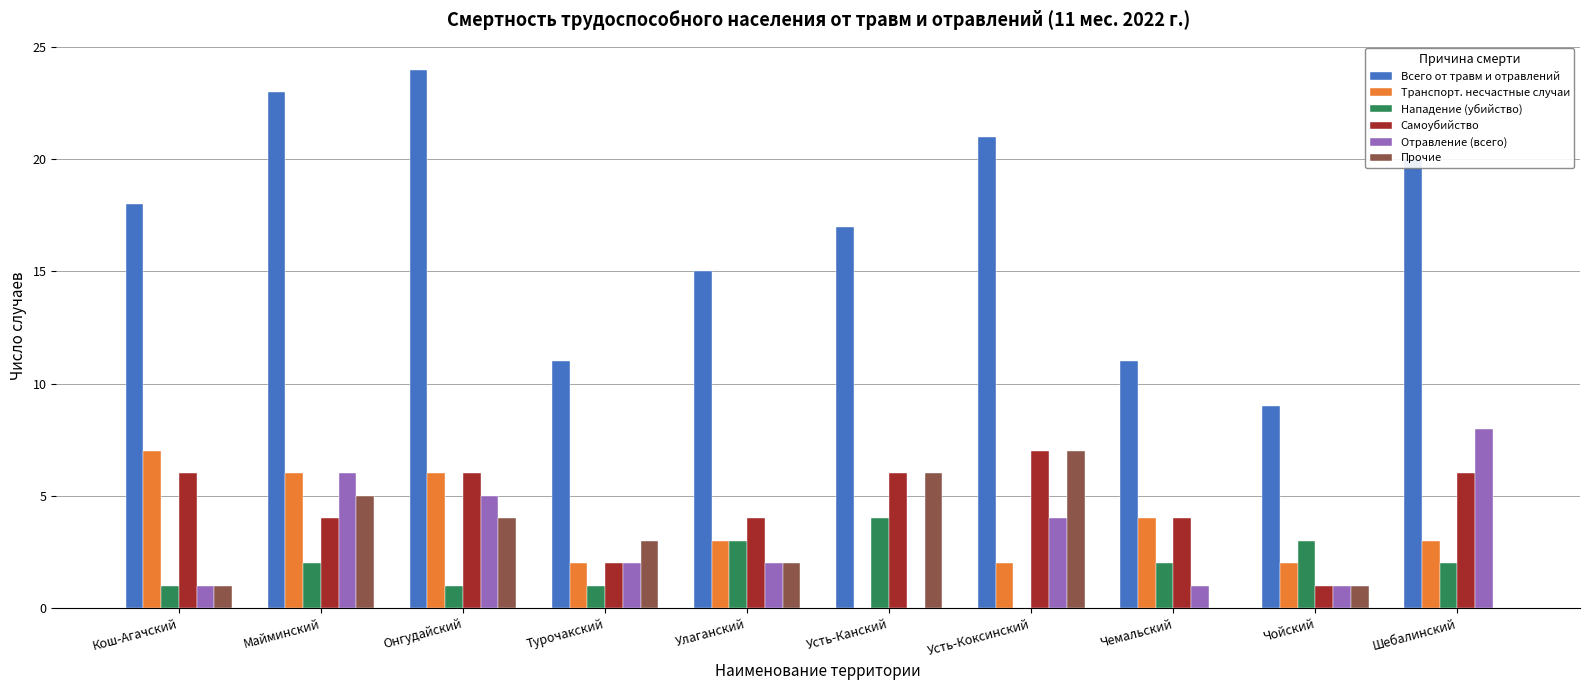

The value of Нападение (убийство) at Кош-Агачский is 0. True or false?

False